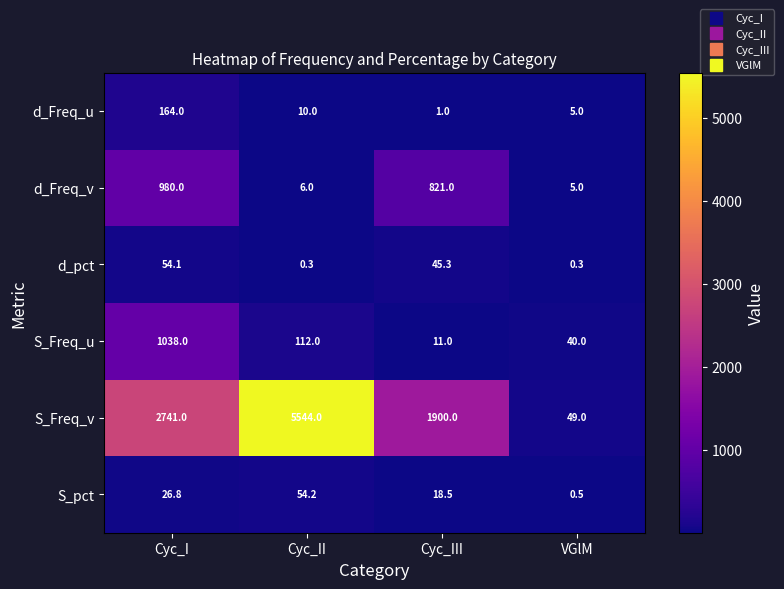

What is the smallest value displayed?

0.3